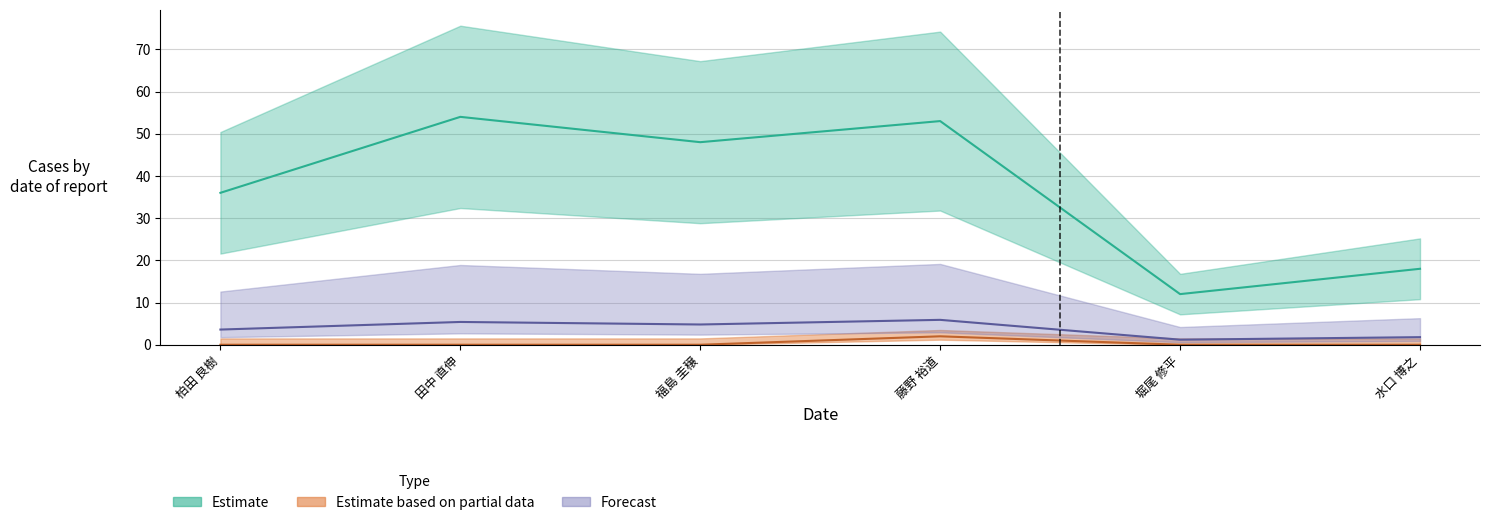

At how many categories does at least one series exceed 53?

1